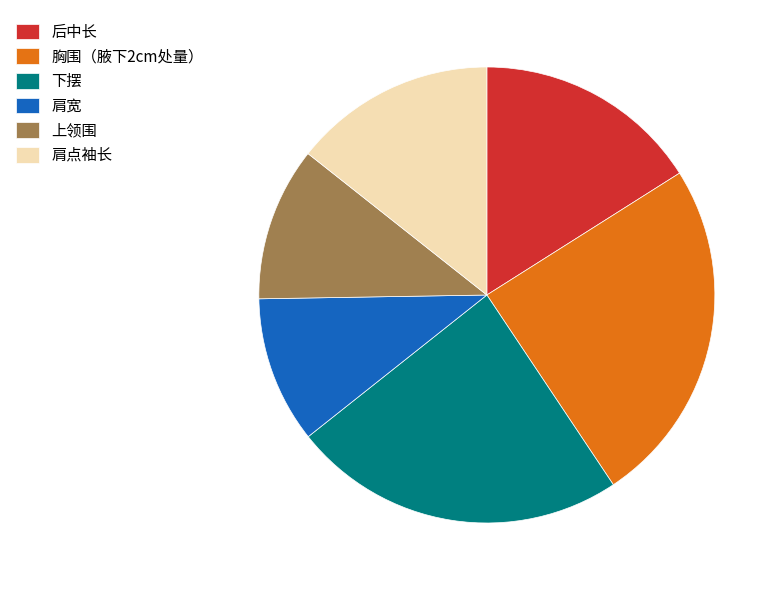

Rank the categories by value from highest to lowest.

胸围（腋下2cm处量）, 下摆, 后中长, 肩点袖长, 上领围, 肩宽